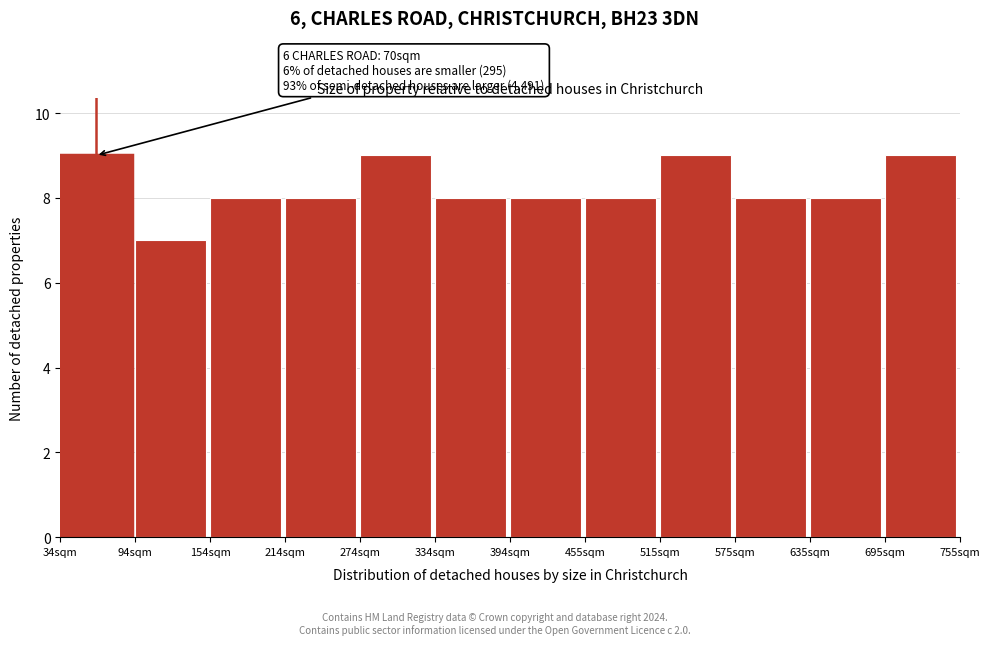

Reading right to left, what are all the values shown in this chart?

9	8	8	9	8	8	8	9	8	8	7	9